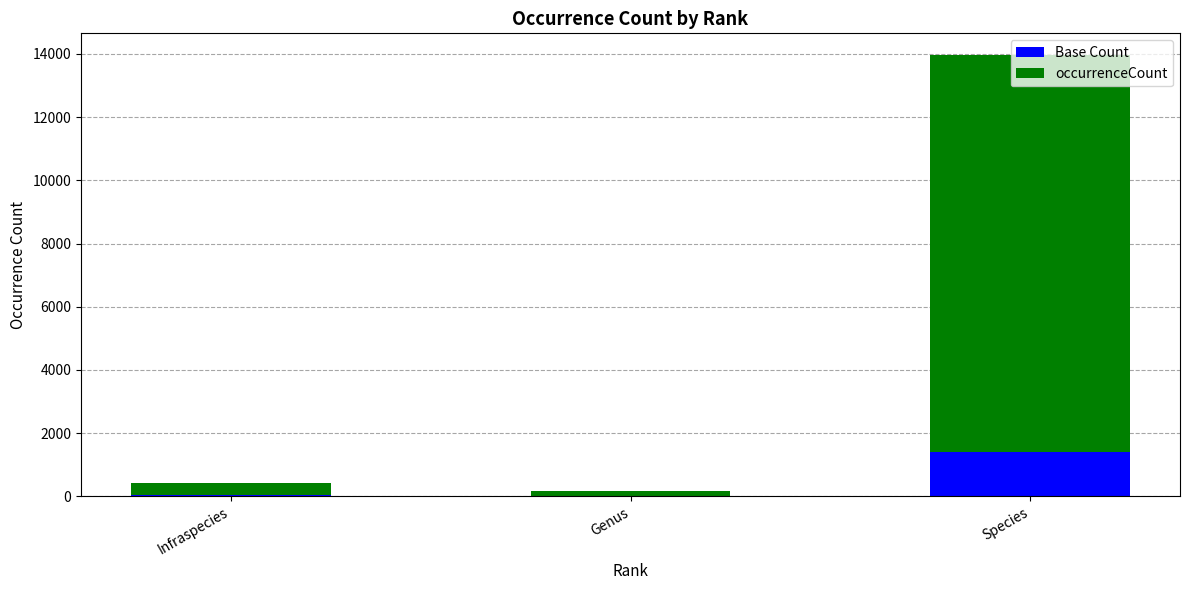

True or false: Base Count has a value of 2203 at Species.

False